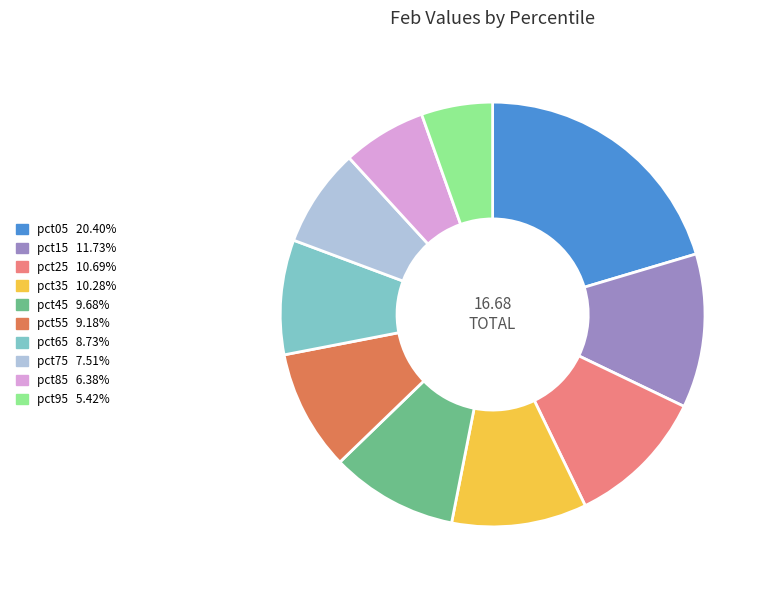

True or false: pct25 accounts for 23% of the total.

False